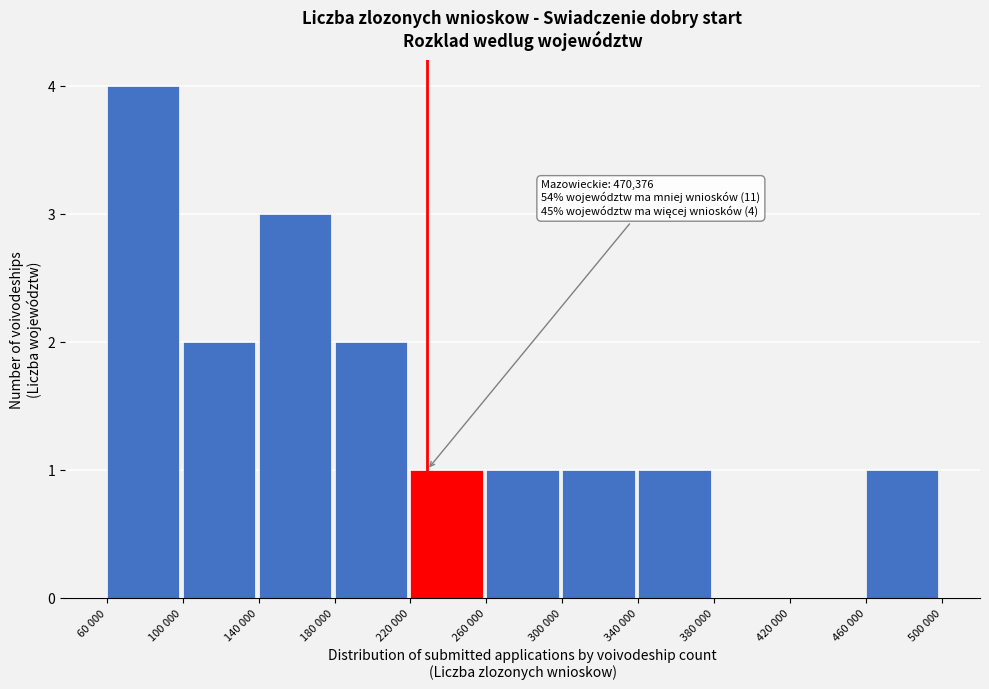

Reading left to right, what are all the values shown in this chart?

60 000=4	100 000=2	140 000=3	180 000=2	220 000=1	260 000=1	300 000=1	340 000=1	380 000=0	420 000=0	460 000=1